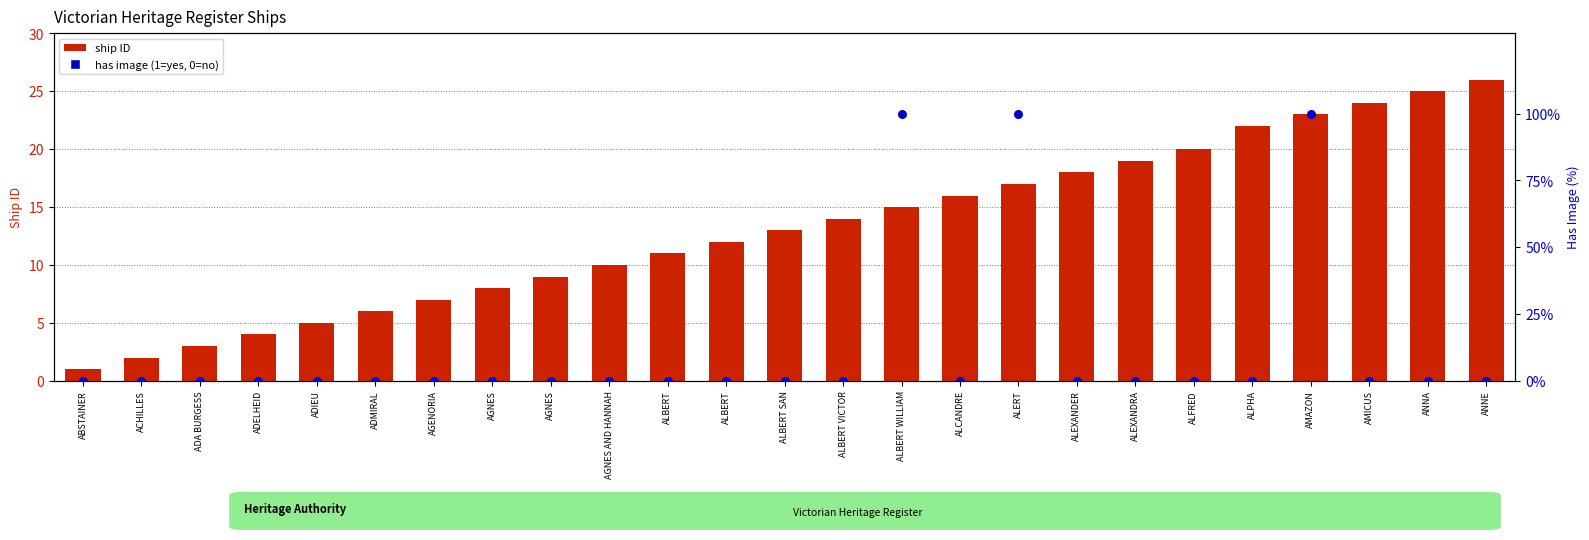

Is the value of ship ID at ANNA greater than the value of has image (%) at ALBERT VICTOR?

Yes